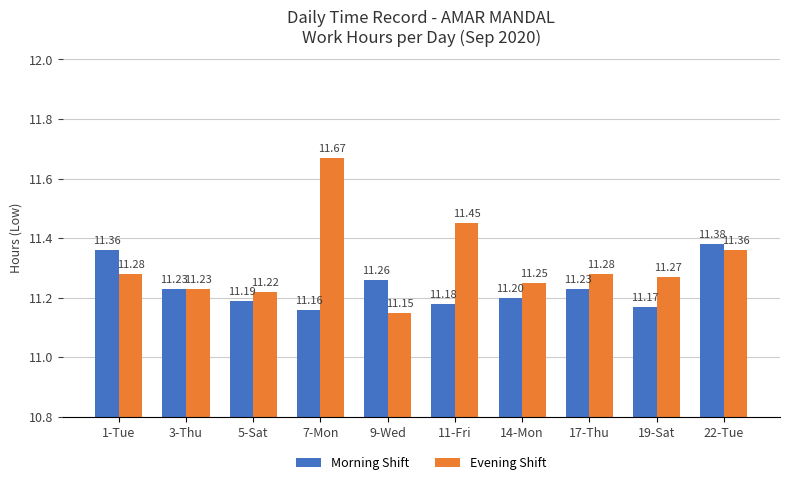

Is it true that Evening Shift equals 11.2 at 3-Thu?

True